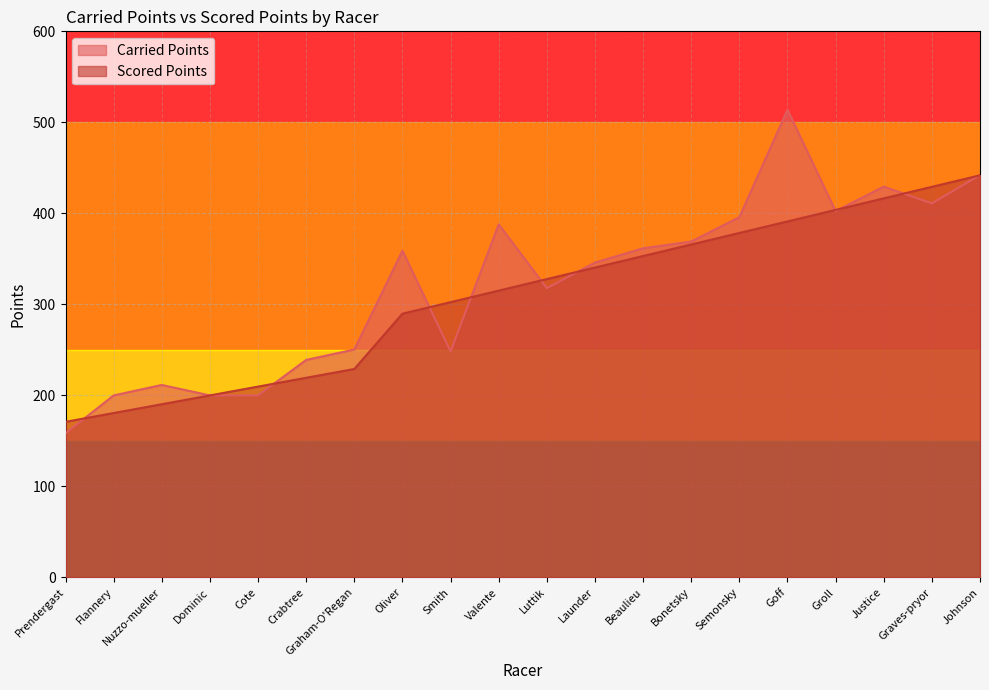

Does the chart display data point markers on the line(s)?

No